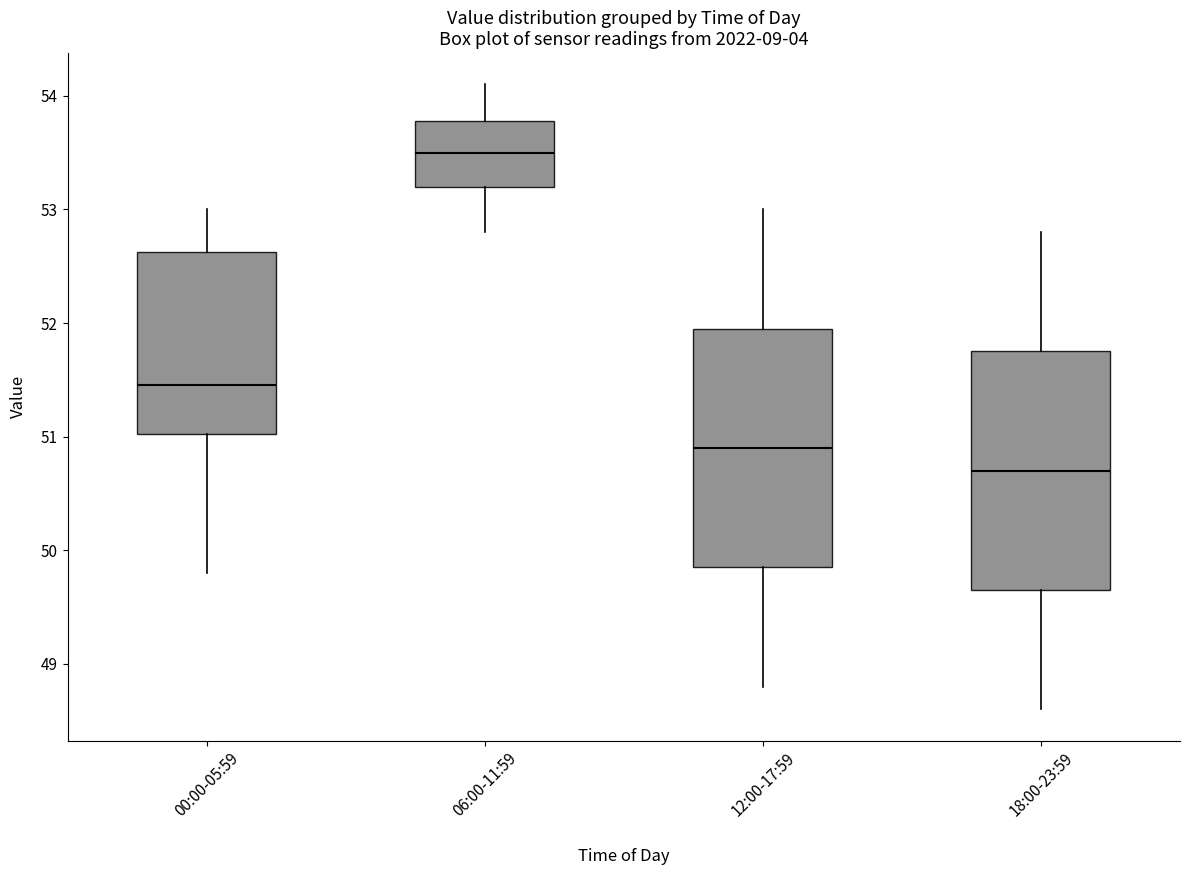

Where is the lower edge of the box for 00:00-05:59 on the y-axis? The values are not printed on the chart, so give them approximately, as read against the axis.

51.0